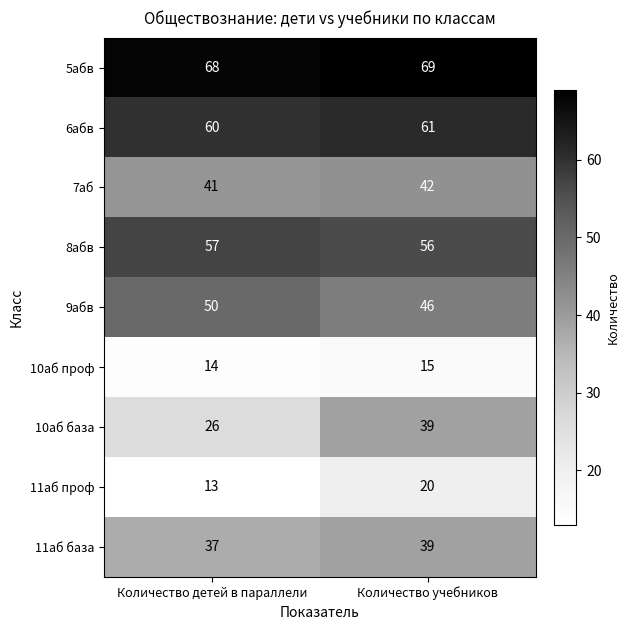

How many series are shown in this chart?

9